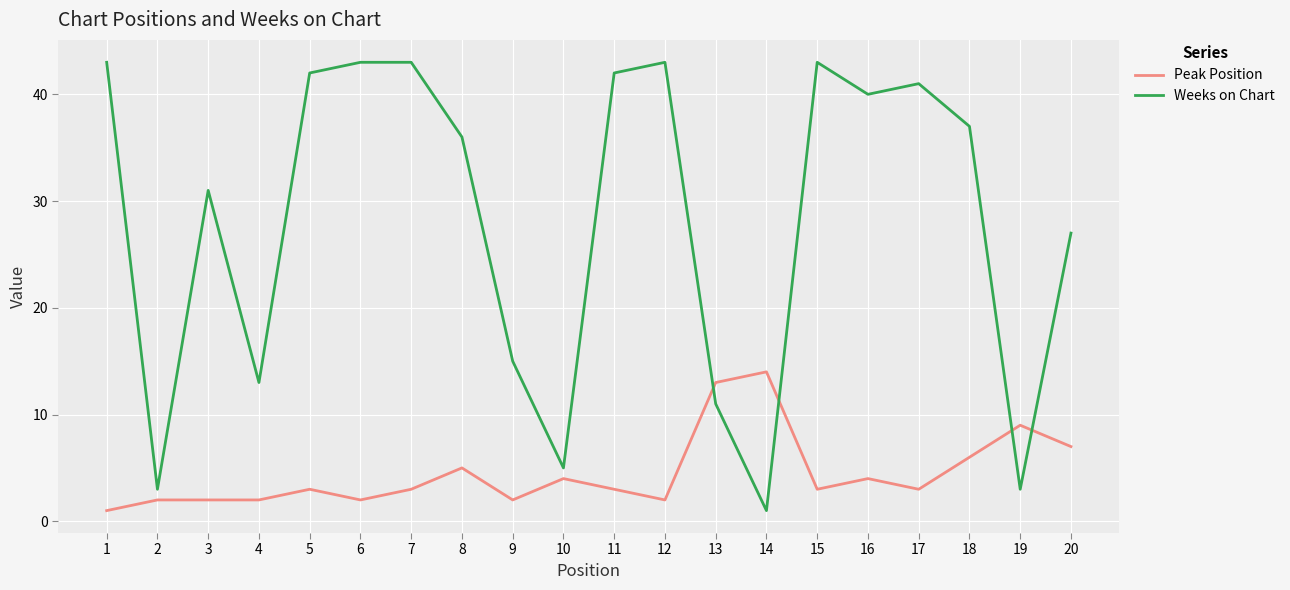

At which label is Weeks on Chart closest to 22?

20